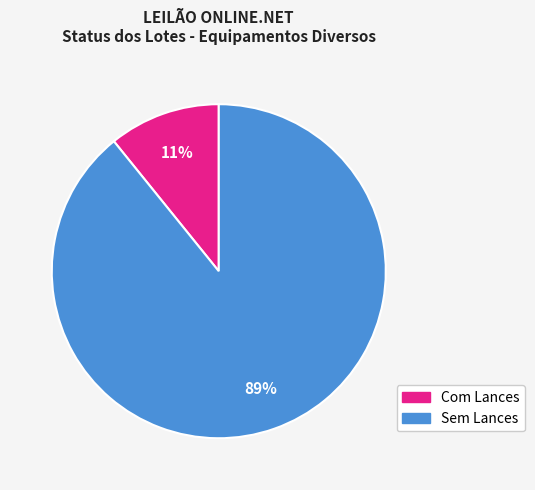

To the nearest percent, what is the difference between the largest and smallest slice percentages?

78%